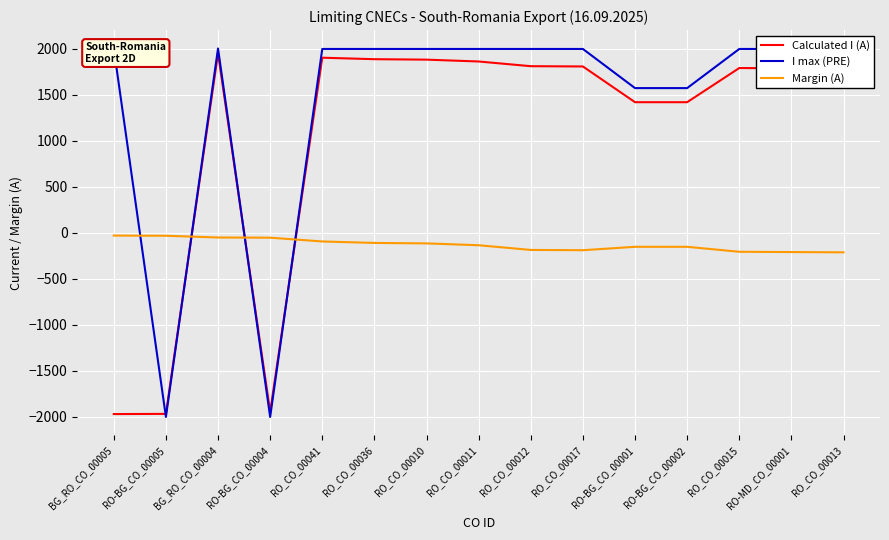

At which label does Calculated I (A) reach its peak?

BG_RO_CO_00004